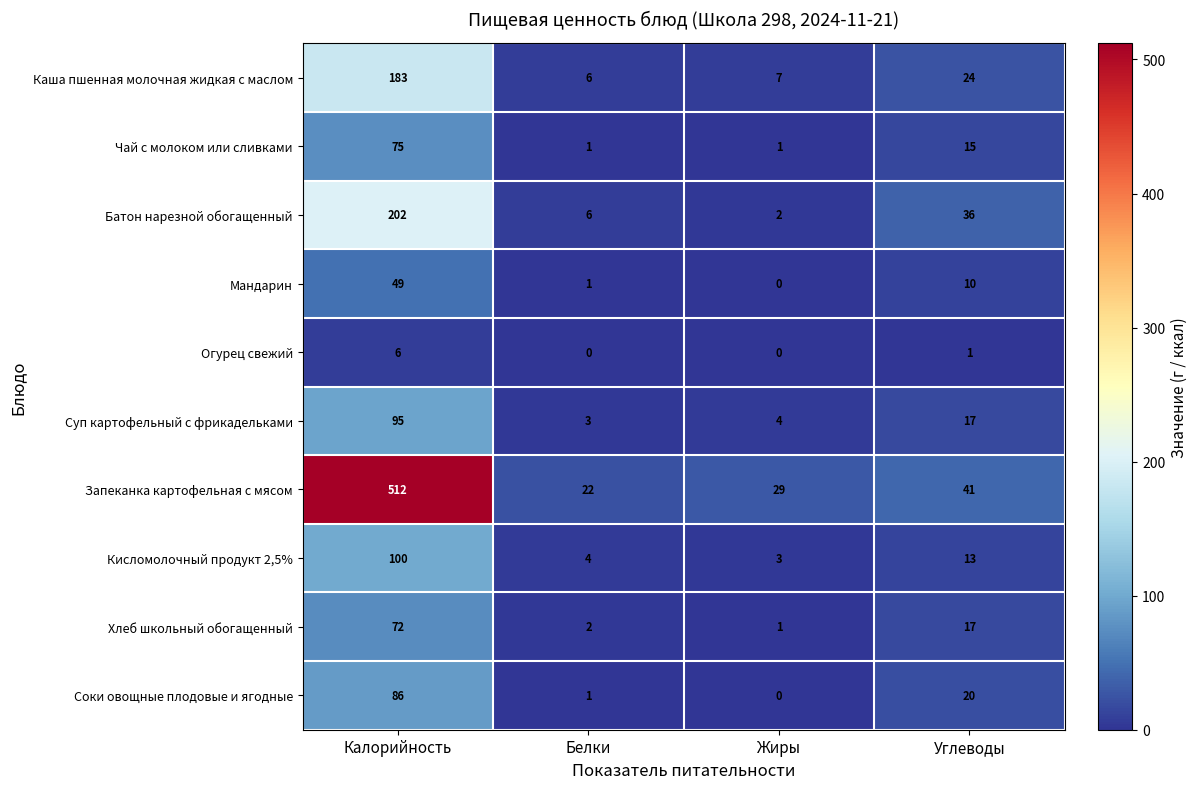

Rank the series at Калорийность from highest to lowest value.

Запеканка картофельная с мясом, Батон нарезной обогащенный, Каша пшенная молочная жидкая с маслом, Кисломолочный продукт 2,5%, Суп картофельный с фрикадельками, Соки овощные плодовые и ягодные, Чай с молоком или сливками, Хлеб школьный обогащенный, Мандарин, Огурец свежий